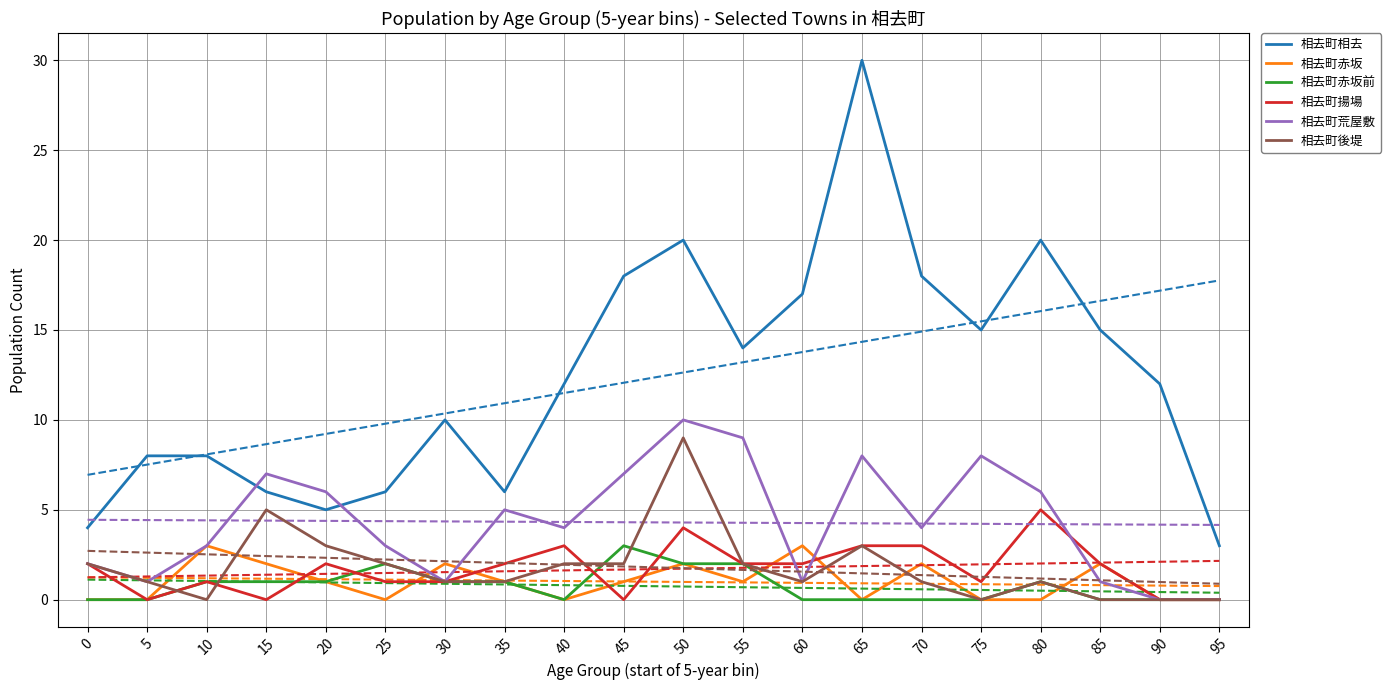

Where does the 相去町相去 series first go above 12?

45